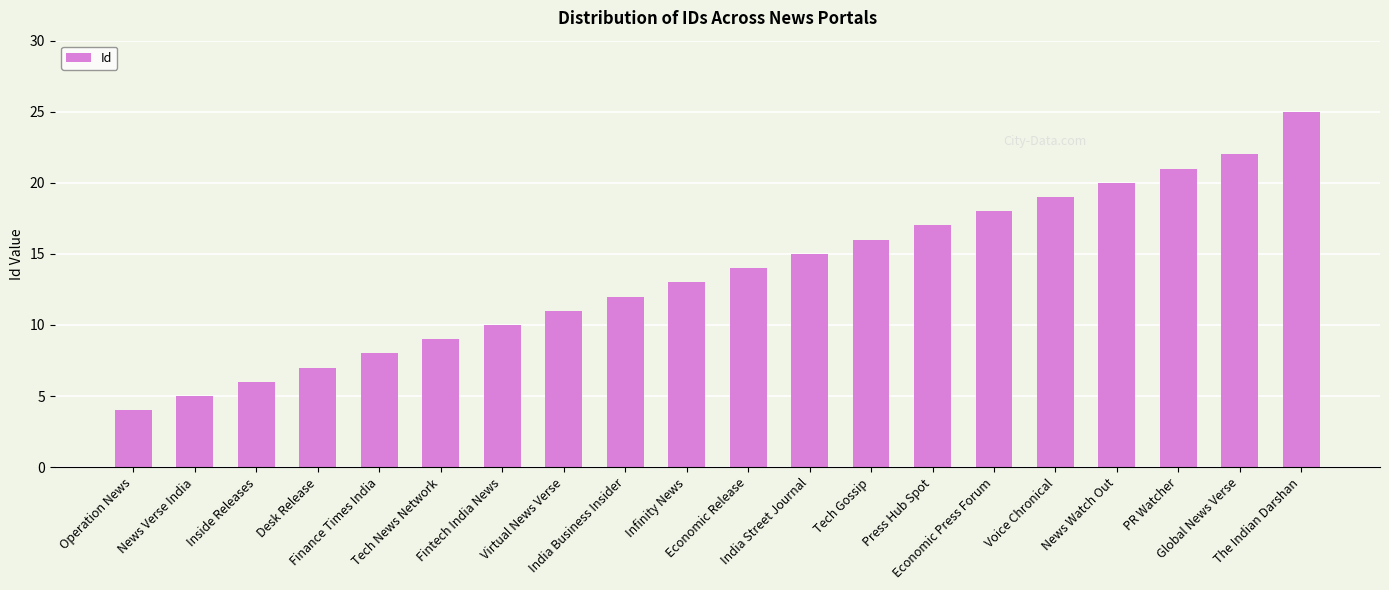

What is the smallest value displayed?

4